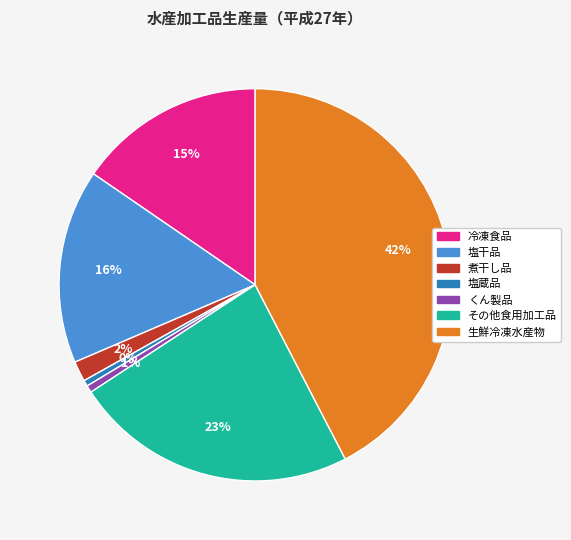

Which category has the biggest portion of the pie?

生鮮冷凍水産物